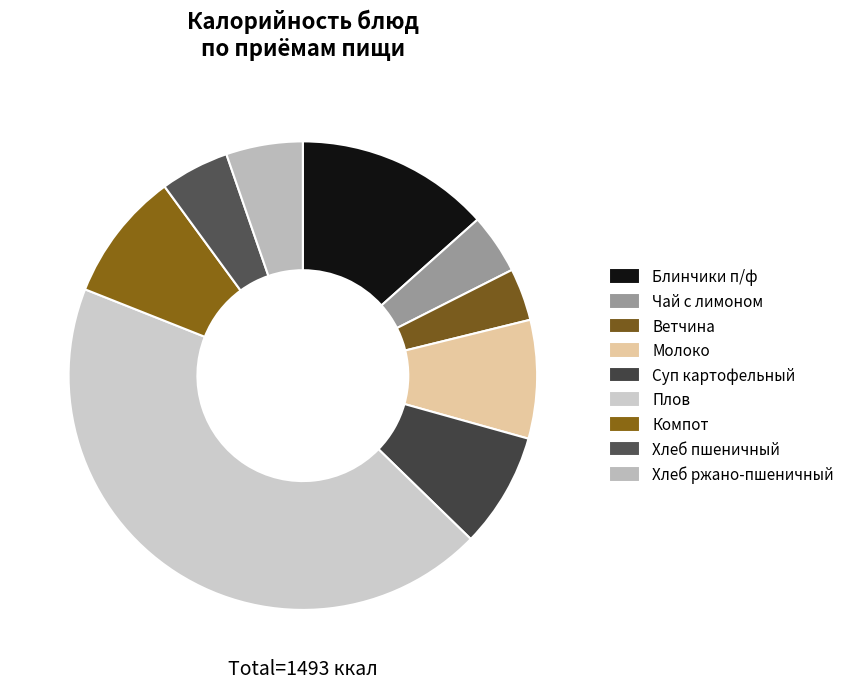

Is there any slice that represents more than half of the pie?

No